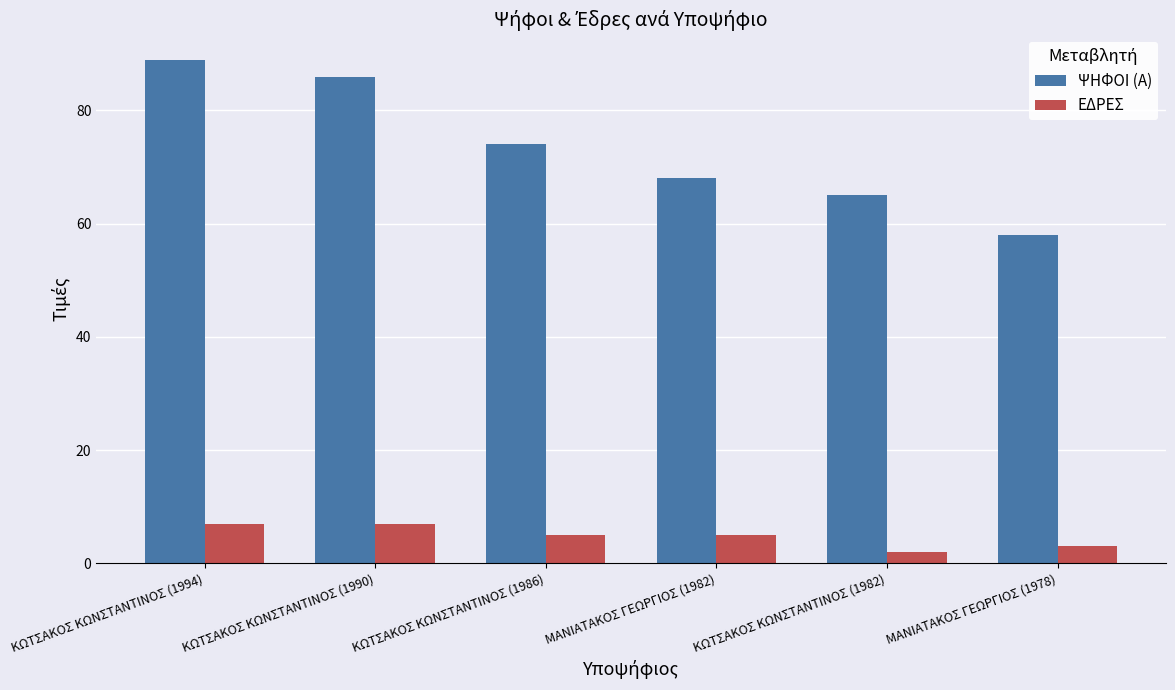

What value does the ΕΔΡΕΣ series have at ΜΑΝΙΑΤΑΚΟΣ ΓΕΩΡΓΙΟΣ (1978)?

3